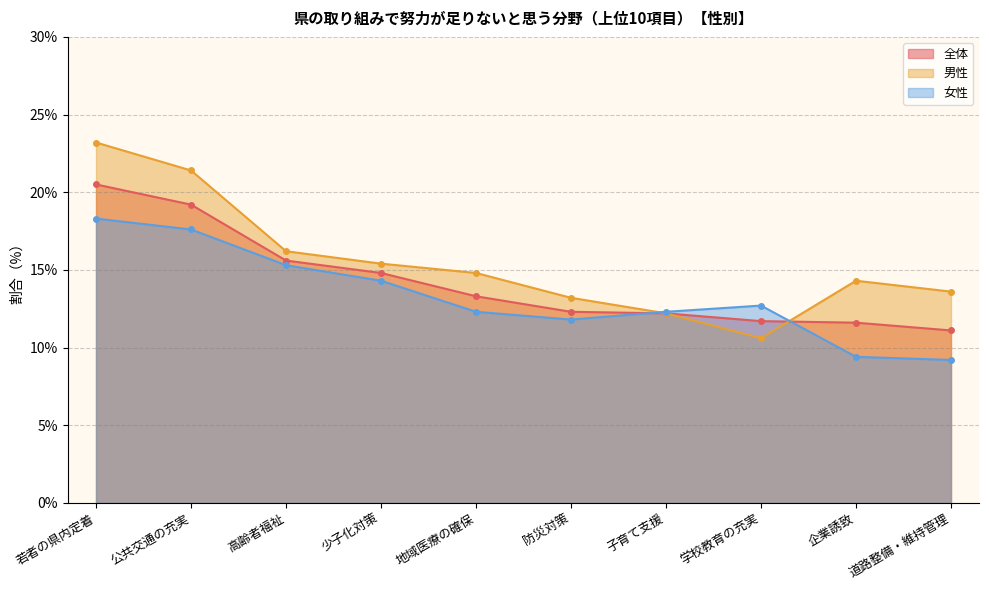

True or false: 女性 has a value of 14.3 at 少子化対策.

True